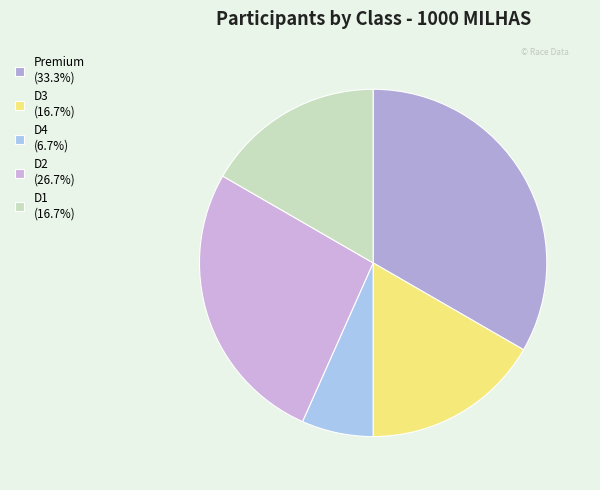

Rank the categories by value from highest to lowest.

Premium, D2, D3, D1, D4